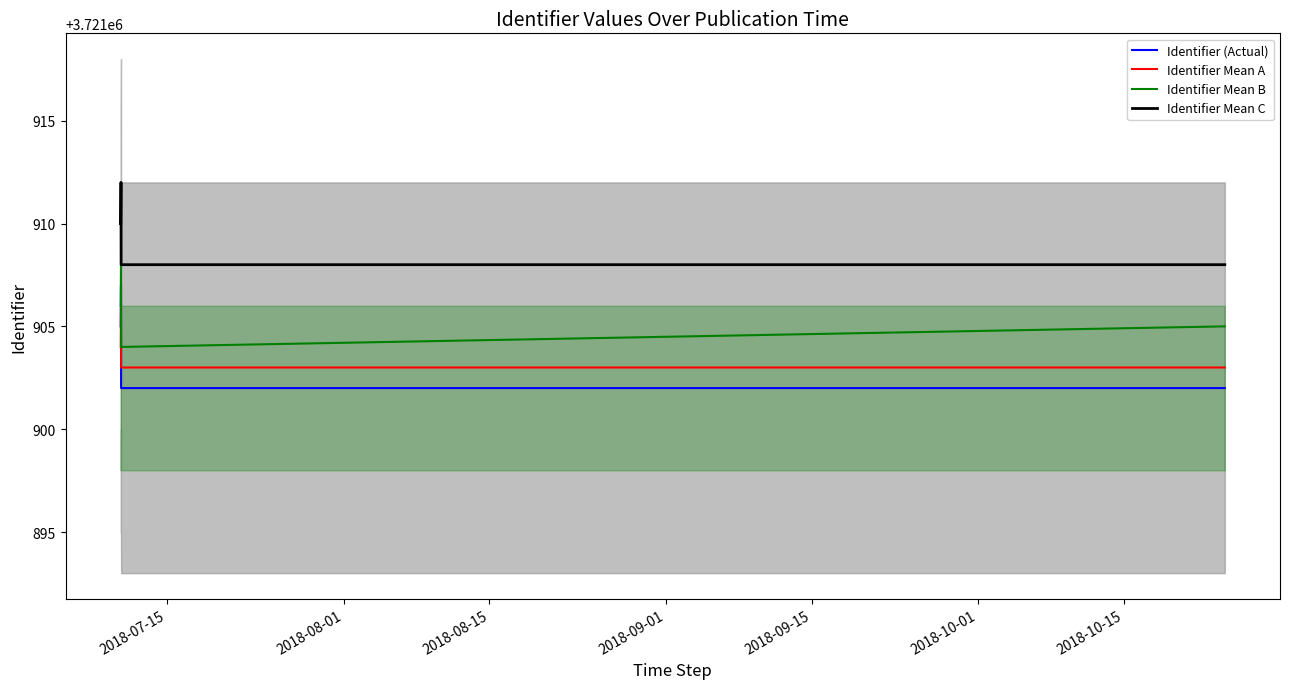

What is the value of the Identifier Mean B point at the 3rd from the left?

3721904